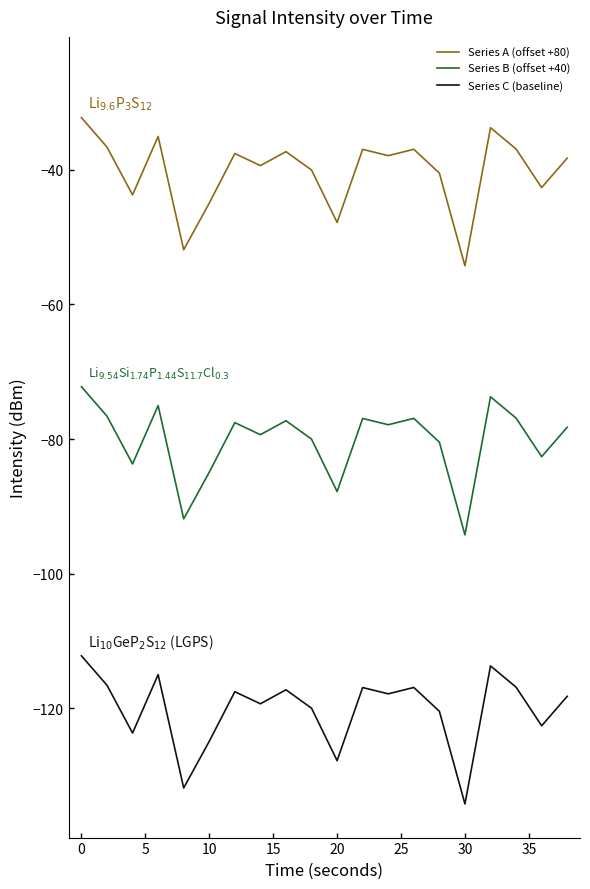

Rank the series by their average value, from lowest to highest.

Series C (baseline), Series B (offset +40), Series A (offset +80)